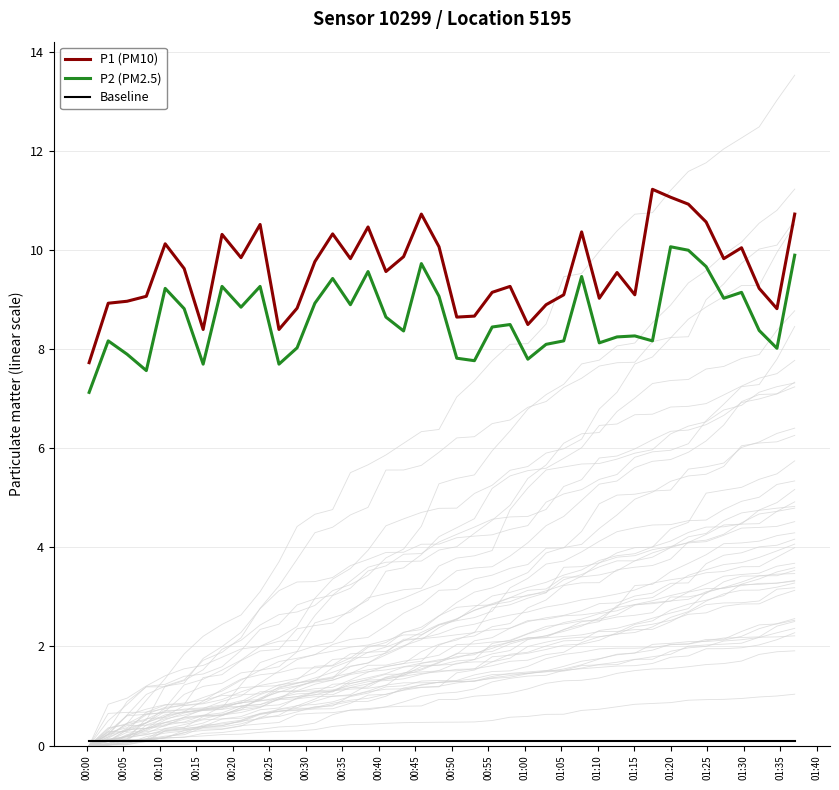

True or false: P1 (PM10) and P2 (PM2.5) intersect in this chart.

False